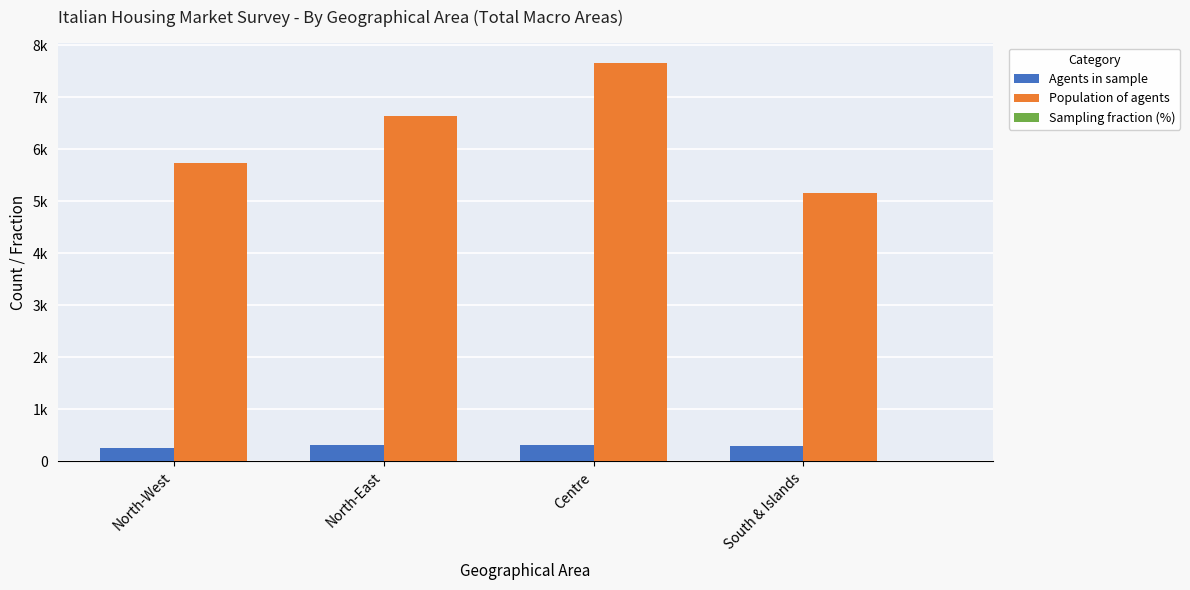

Reading right to left, list all the values displayed in this chart.

Agents in sample: 295.0	309.0	323.0	248.0
Population of agents: 5162.0	7666.0	6647.0	5730.0
Sampling fraction (%): 5.7	4.0	4.9	4.3